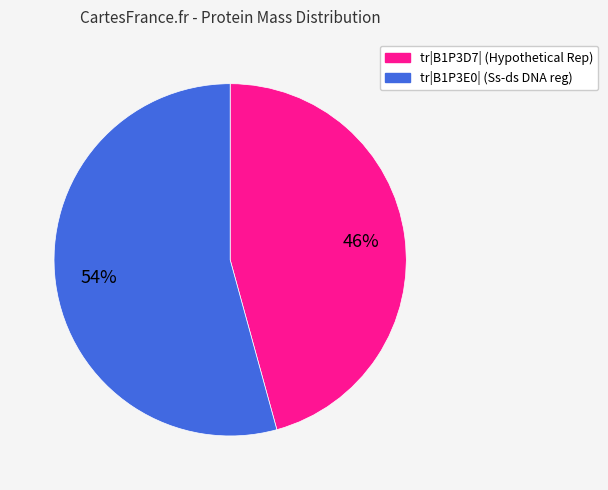

How many slices are in this pie chart?

2